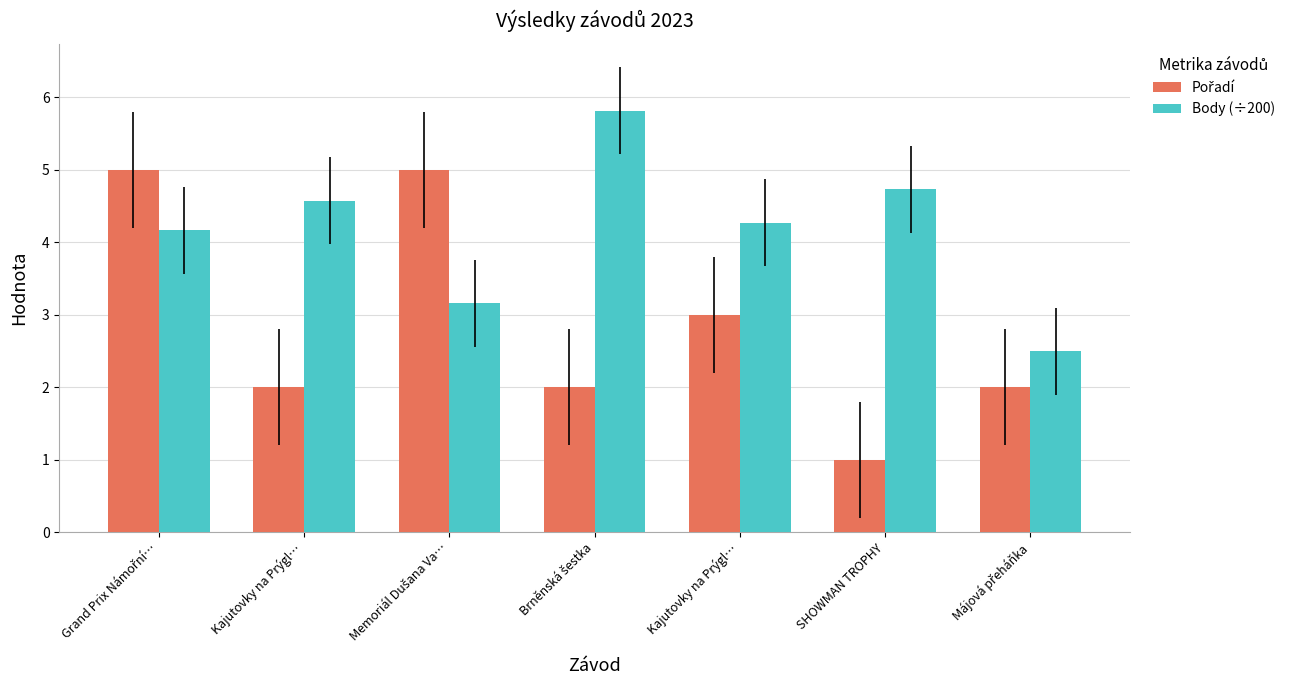

The Pořadí series shows 3.2 at Brněnská šestka. True or false?

False